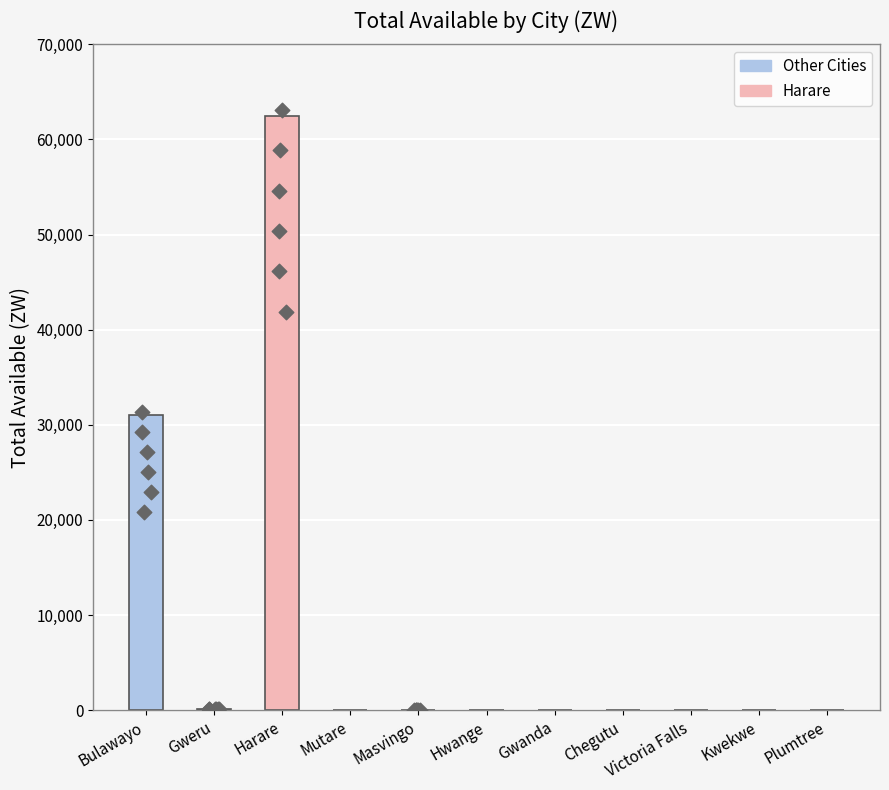

Between Plumtree and Hwange, which is larger?

Plumtree